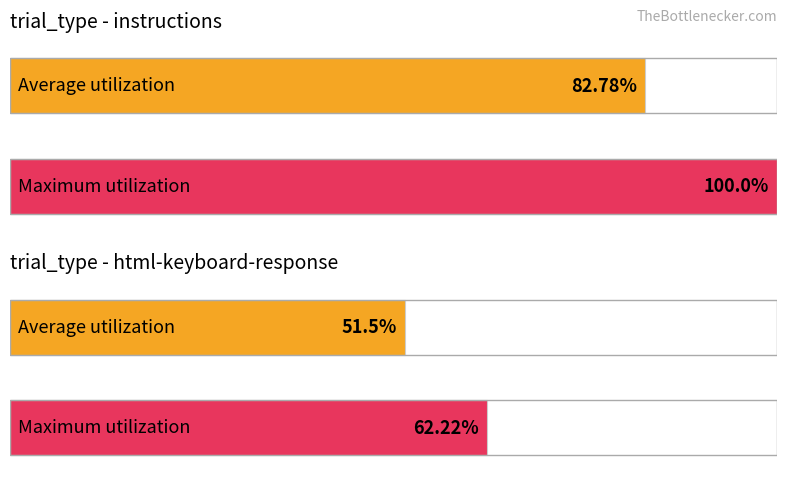

At how many categories does at least one series exceed 76?

1